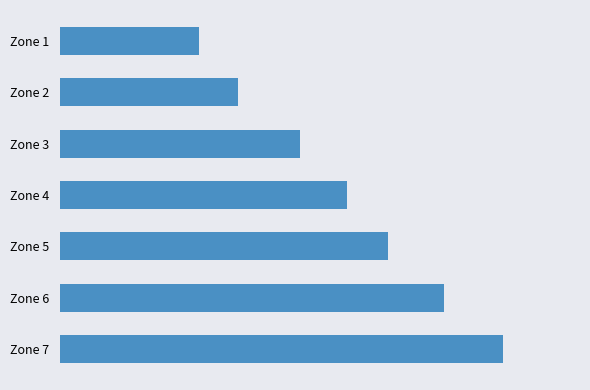

What is the average value?

0.2